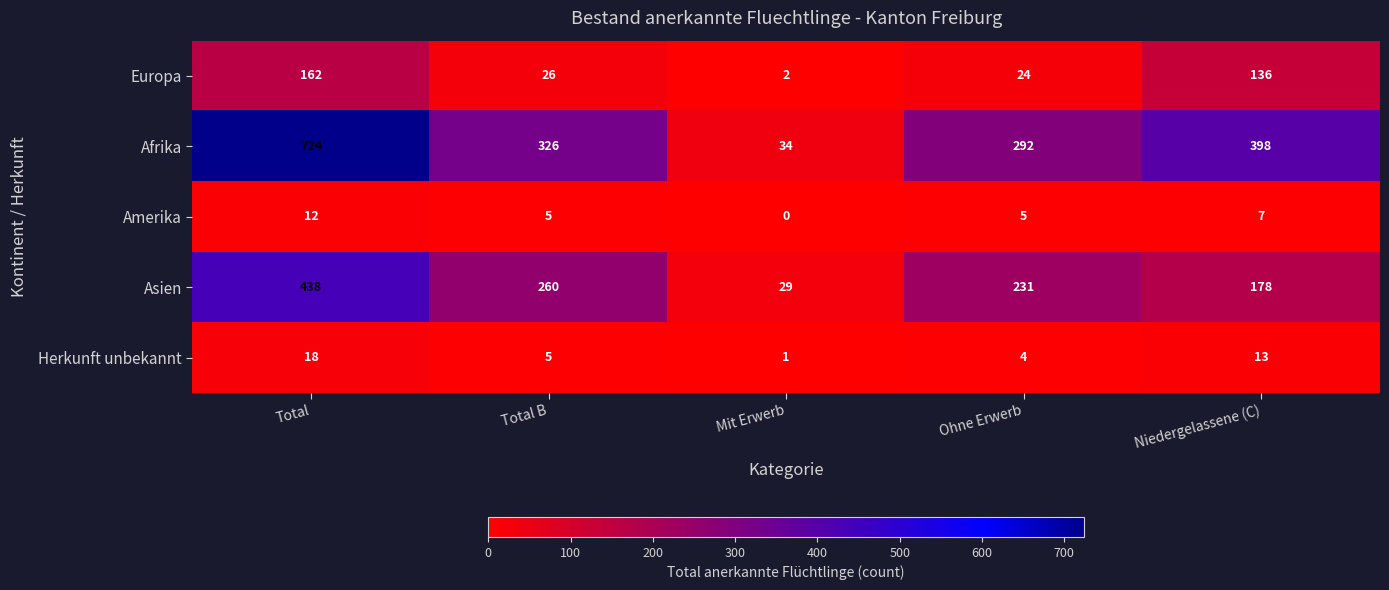

Reading left to right, what are all the values shown in this chart?

Europa: Total=162	Total B=26	Mit Erwerb=2	Ohne Erwerb=24	Niedergelassene (C)=136
Afrika: Total=724	Total B=326	Mit Erwerb=34	Ohne Erwerb=292	Niedergelassene (C)=398
Amerika: Total=12	Total B=5	Mit Erwerb=0	Ohne Erwerb=5	Niedergelassene (C)=7
Asien: Total=438	Total B=260	Mit Erwerb=29	Ohne Erwerb=231	Niedergelassene (C)=178
Herkunft unbekannt: Total=18	Total B=5	Mit Erwerb=1	Ohne Erwerb=4	Niedergelassene (C)=13